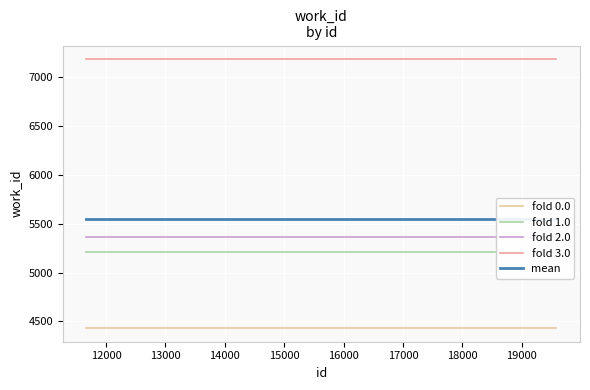

Is this an area chart (filled region under the line)?

No